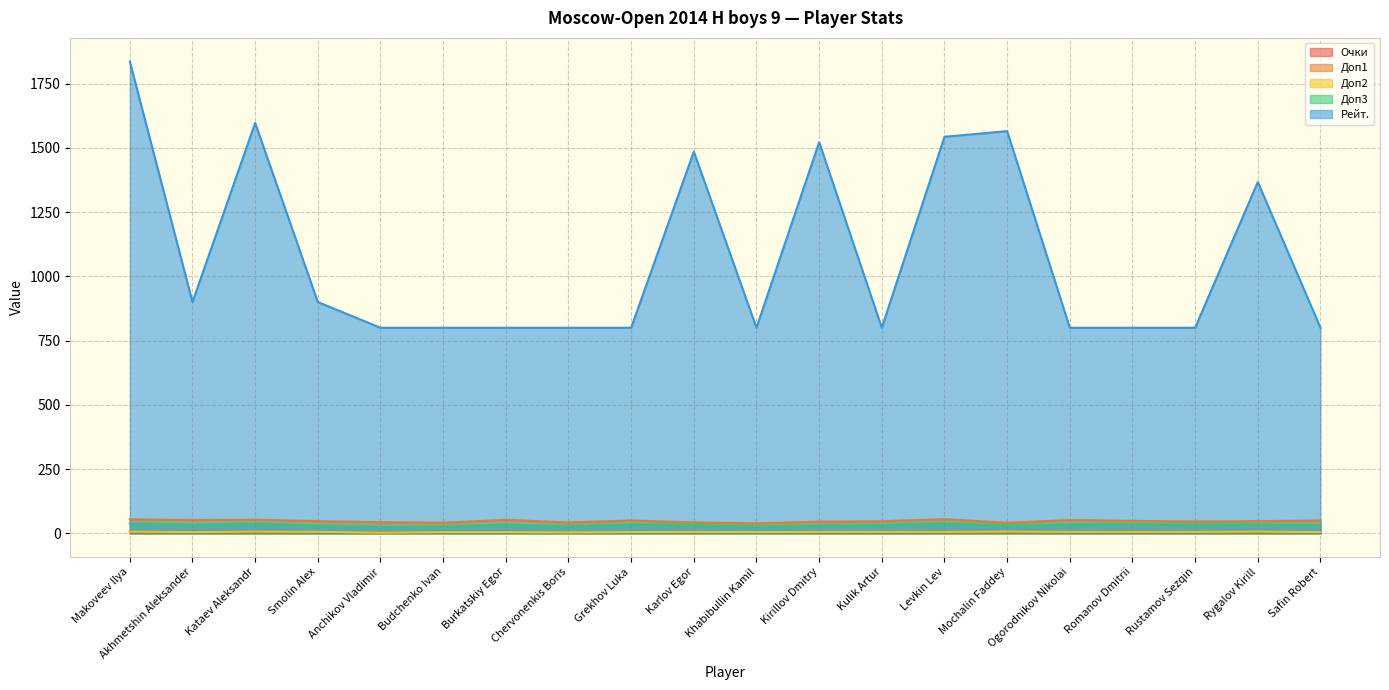

Which label corresponds to the largest value in the chart?

Makoveev Ilya